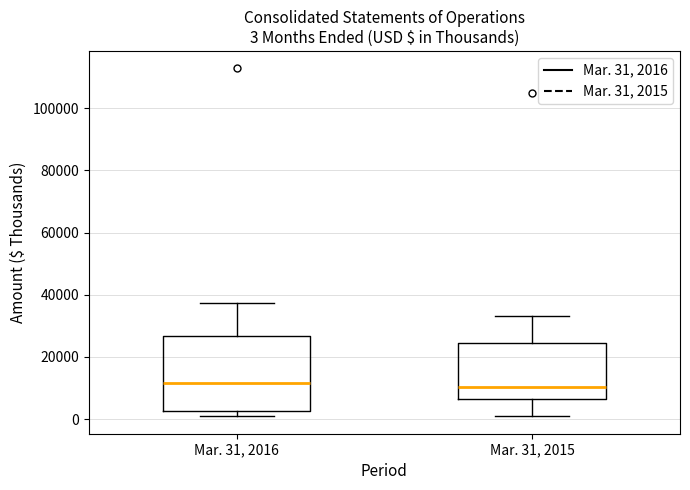

Comparing the boxes themselves (not the whiskers), which one is the tallest?

Mar. 31, 2016